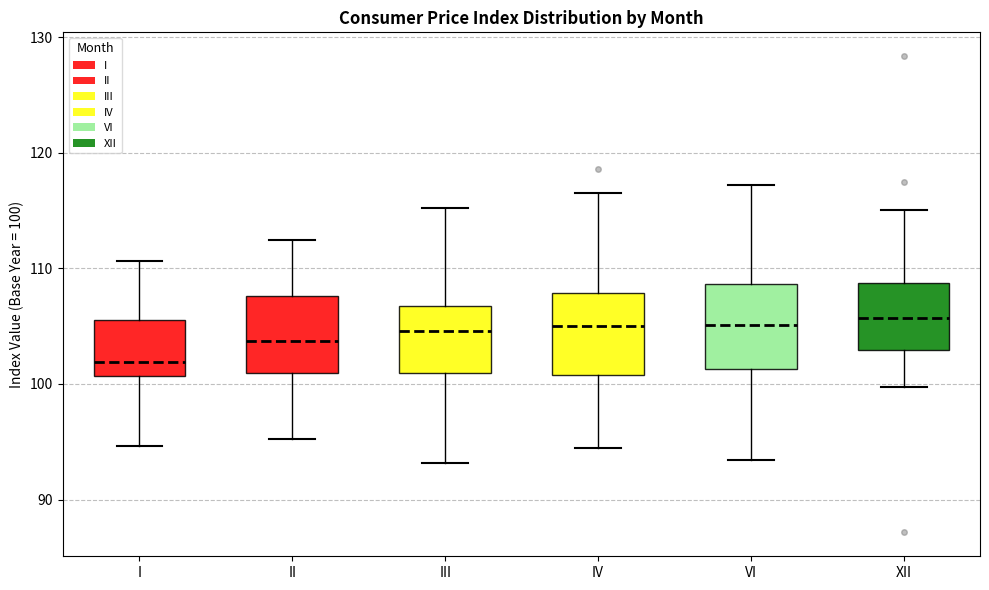

Where does the upper whisker of the box for II end on the y-axis? The values are not printed on the chart, so give them approximately, as read against the axis.

112